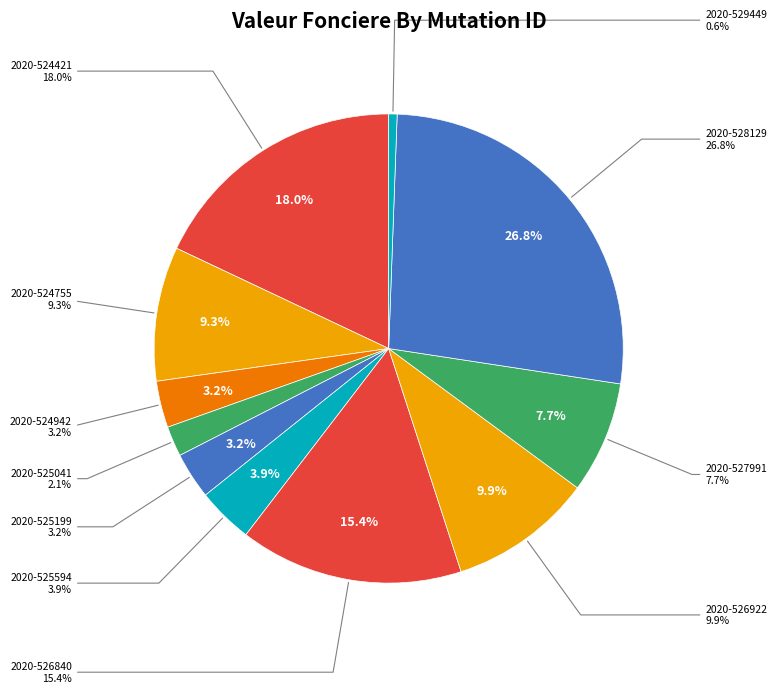

Combined, what portion of the pie is 2020-525594 and 2020-525041?

5.9%